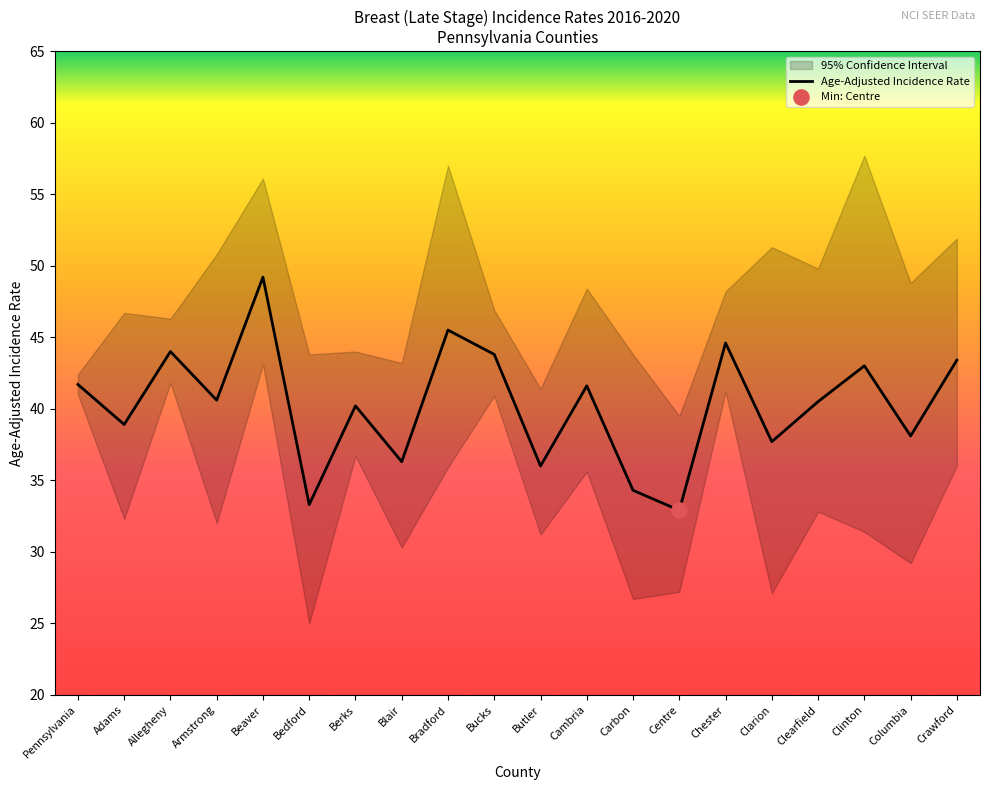

Which series reaches the minimum Y coordinate?

Lower 95% CI